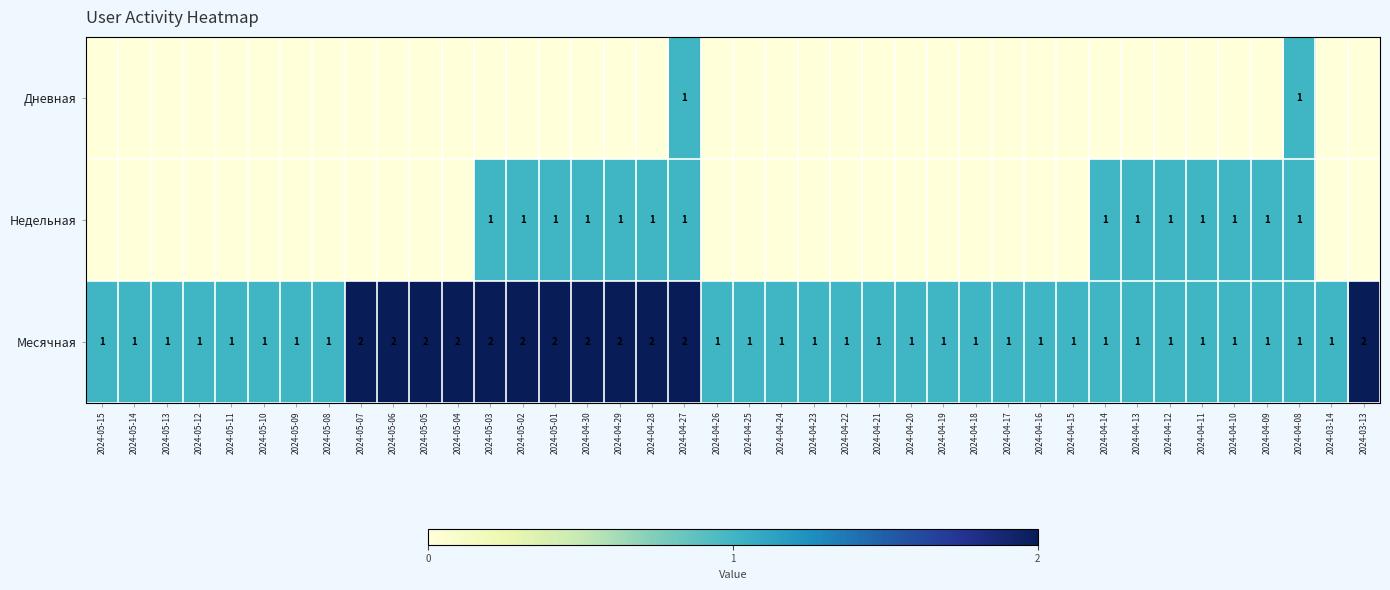

At which category is the sum across all series the highest?

2024-04-27